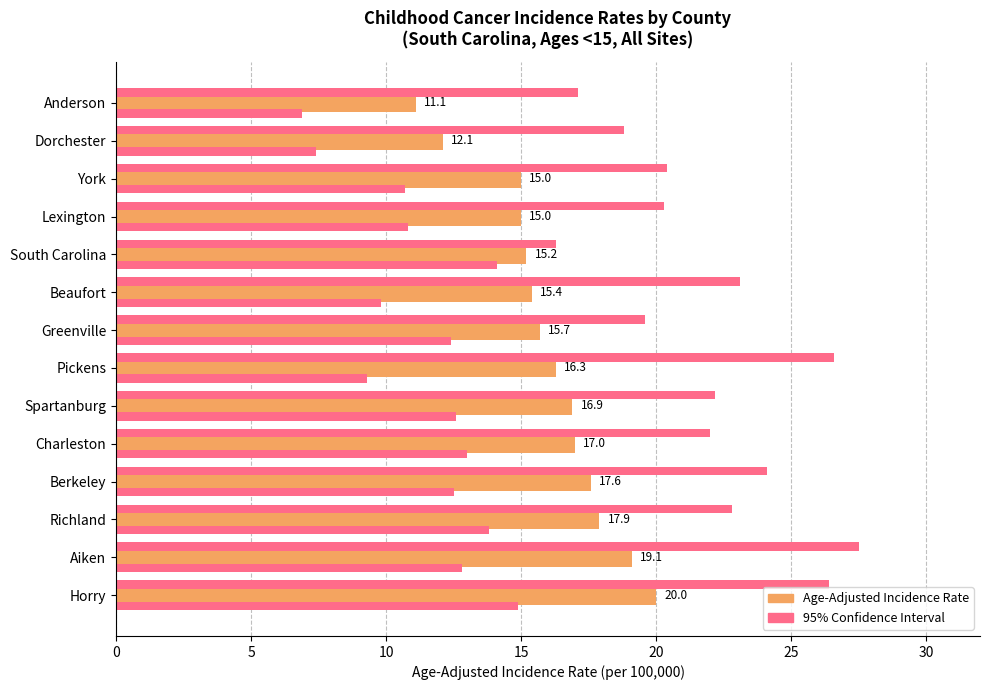

The value at 35 is 27.9. True or false?

False